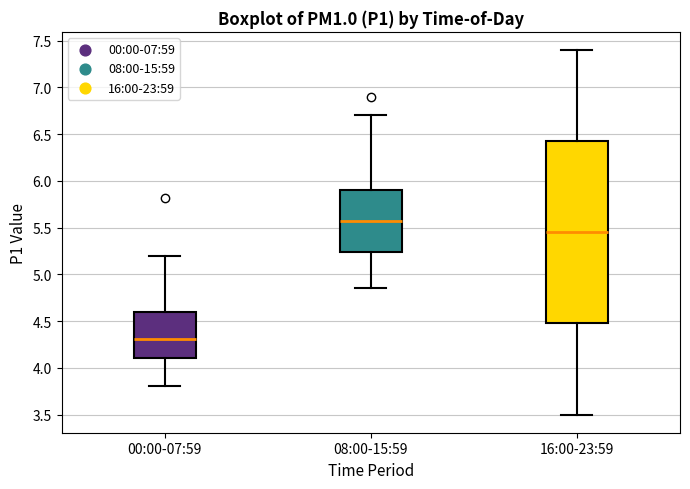

Reading left to right, transcribe this box plot: for each box, give where its median line is, the range the box spans, and where its two whiskers end, as read against the y-axis. The values are not printed on the chart, so give them approximately, as read against the axis.

00:00-07:59: median 4.30, box 4.10 to 4.60, whiskers 3.80 to 5.20
08:00-15:59: median 5.60, box 5.25 to 5.90, whiskers 4.85 to 6.70
16:00-23:59: median 5.45, box 4.50 to 6.45, whiskers 3.50 to 7.40